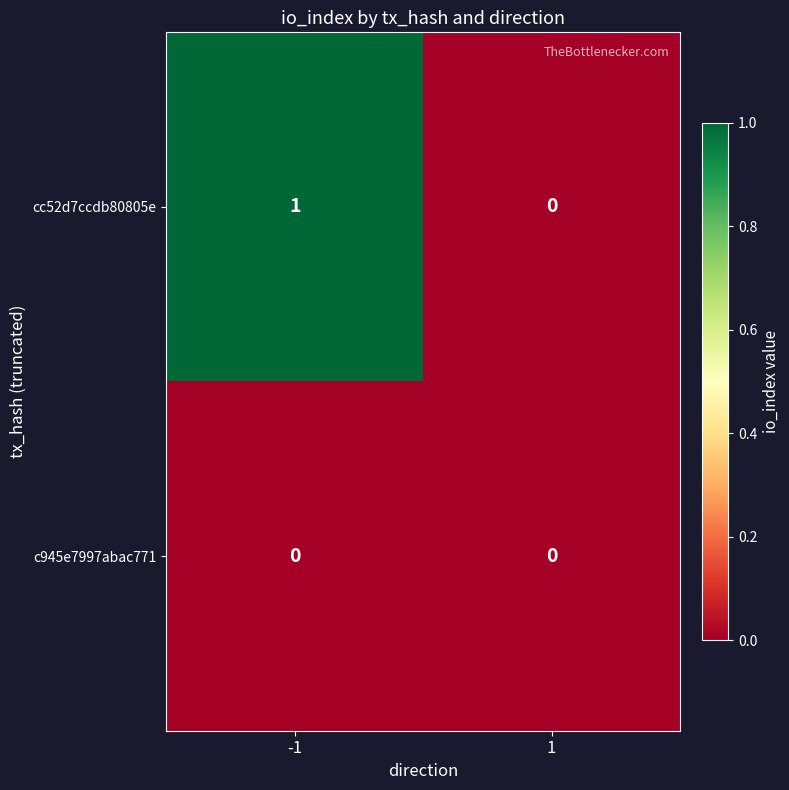

True or false: cc52d7ccdb80805e has a value of 0 at 1.

True